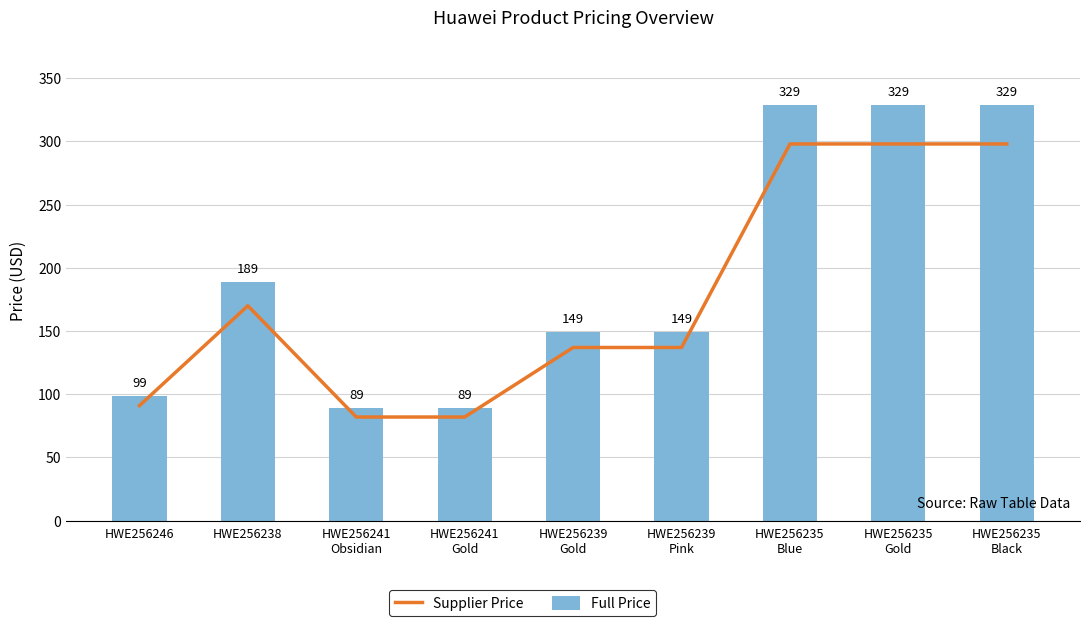

How many data points in Supplier Price are above 137?

4